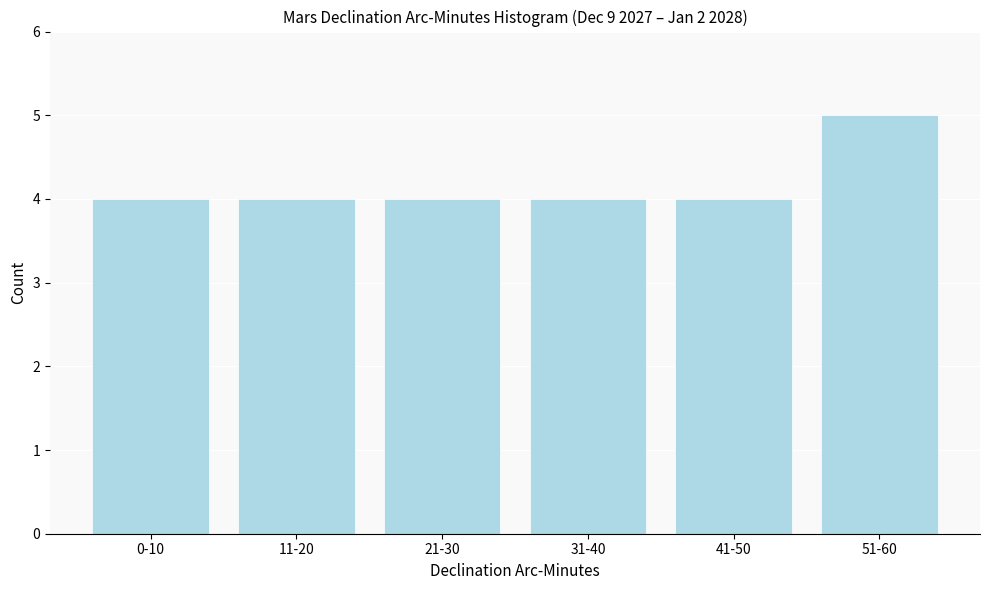

Reading left to right, what are all the values shown in this chart?

4	4	4	4	4	5